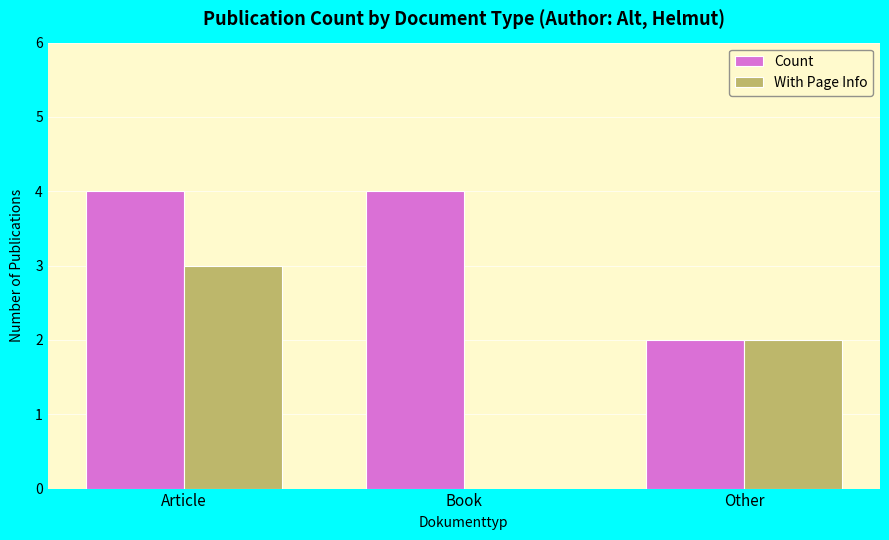

What is the highest value of the With Page Info series?

3